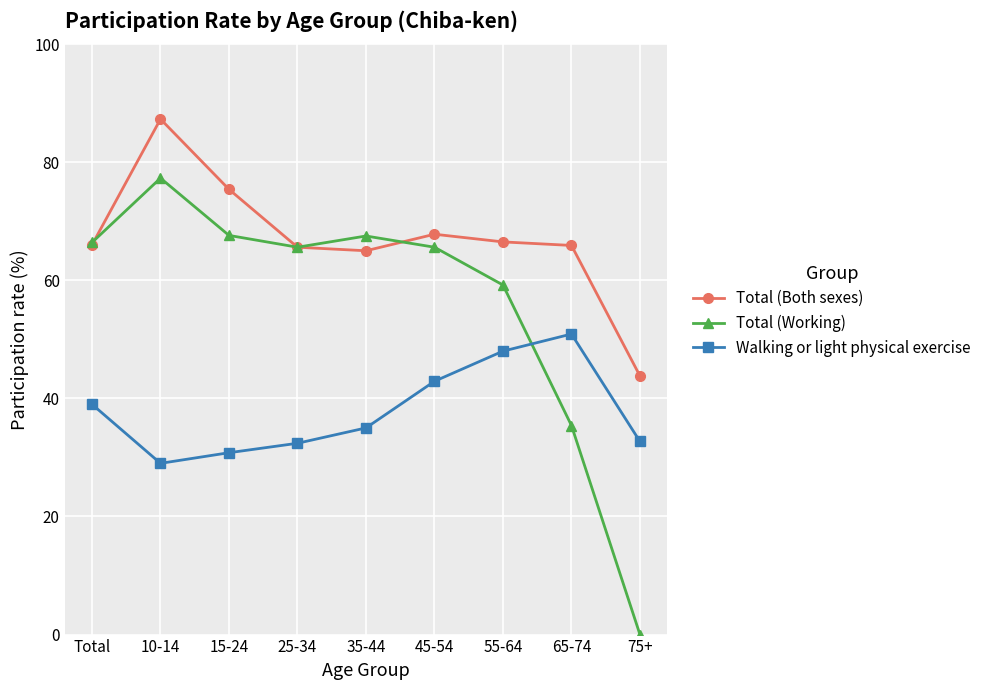

Is it true that Walking or light physical exercise equals 48.0 at 55-64?

True